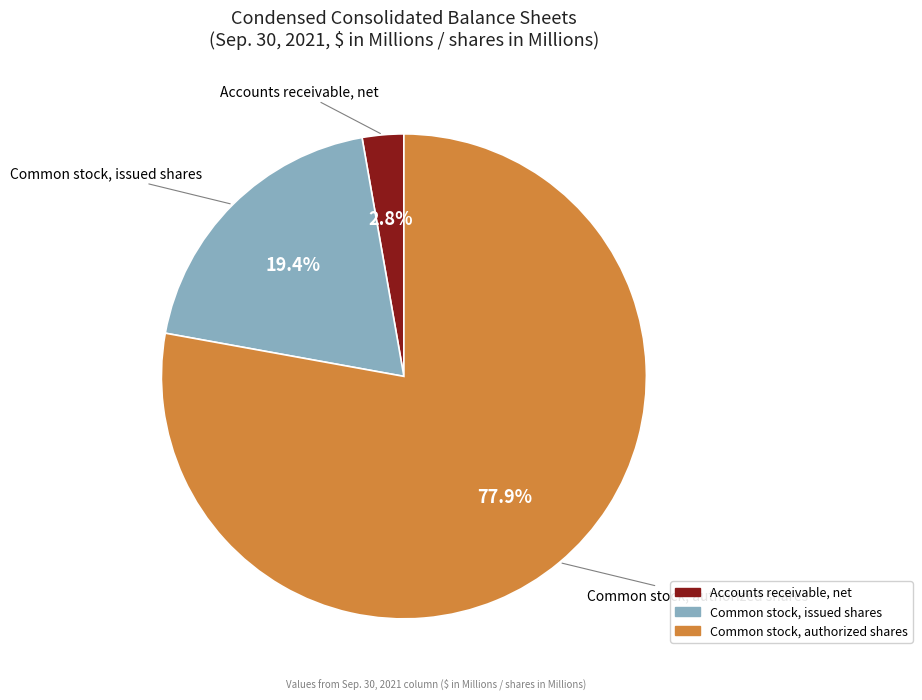

What is the total percentage of Common stock, authorized shares and Accounts receivable, net?

80.6%